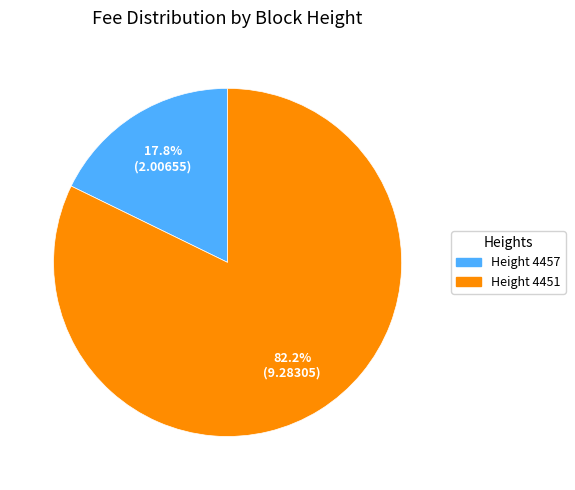

Does any single category account for the majority?

Yes